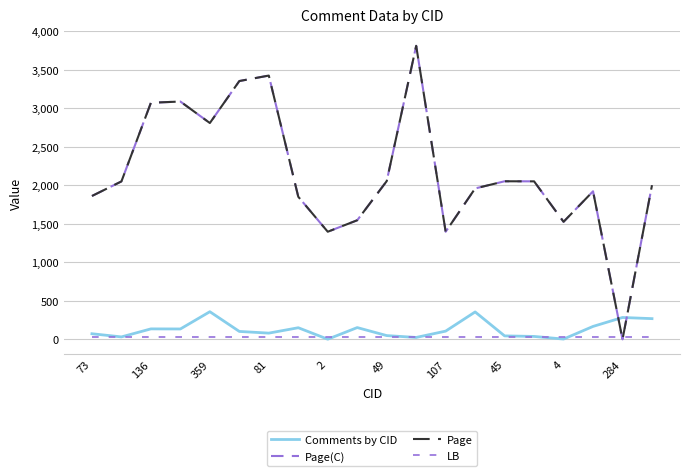

Does the chart have visible grid lines?

Yes